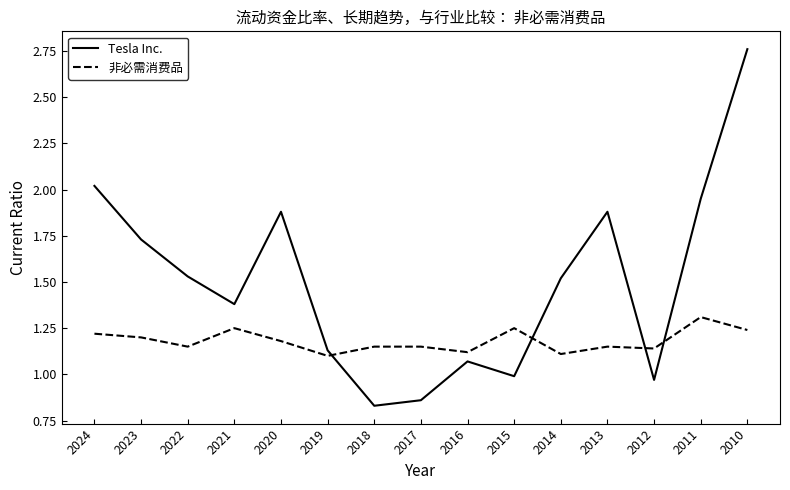

Rank the series by their maximum value, from highest to lowest.

Tesla Inc., 非必需消费品